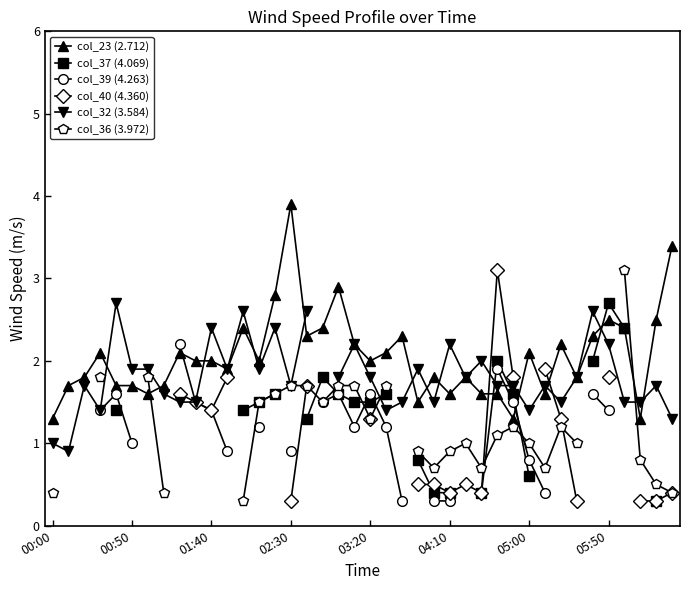

The col_39 (4.263) series shows 0.3 at 24. True or false?

True